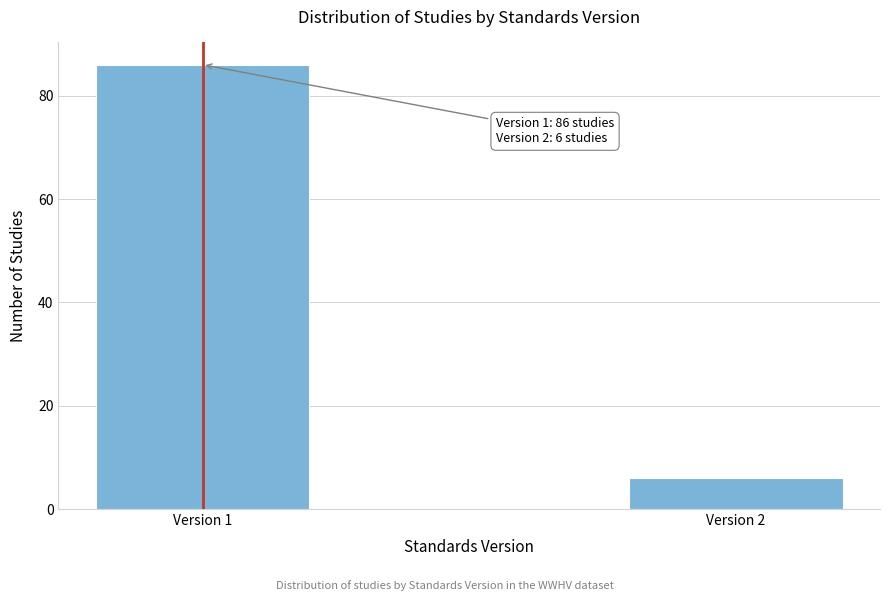

Reading left to right, transcribe all the data shown in this chart.

86	6